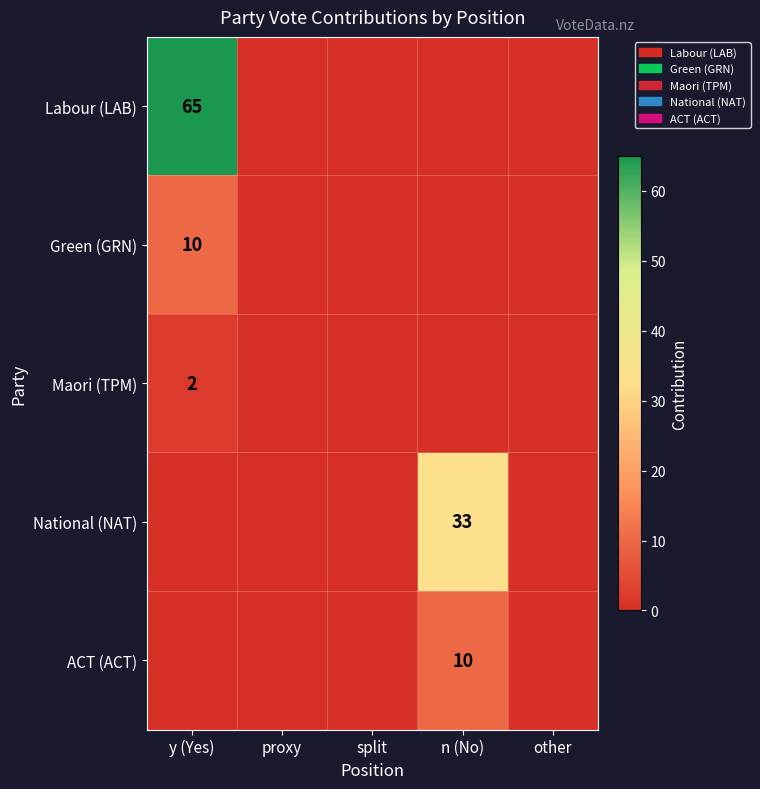

How many series are shown in this chart?

5